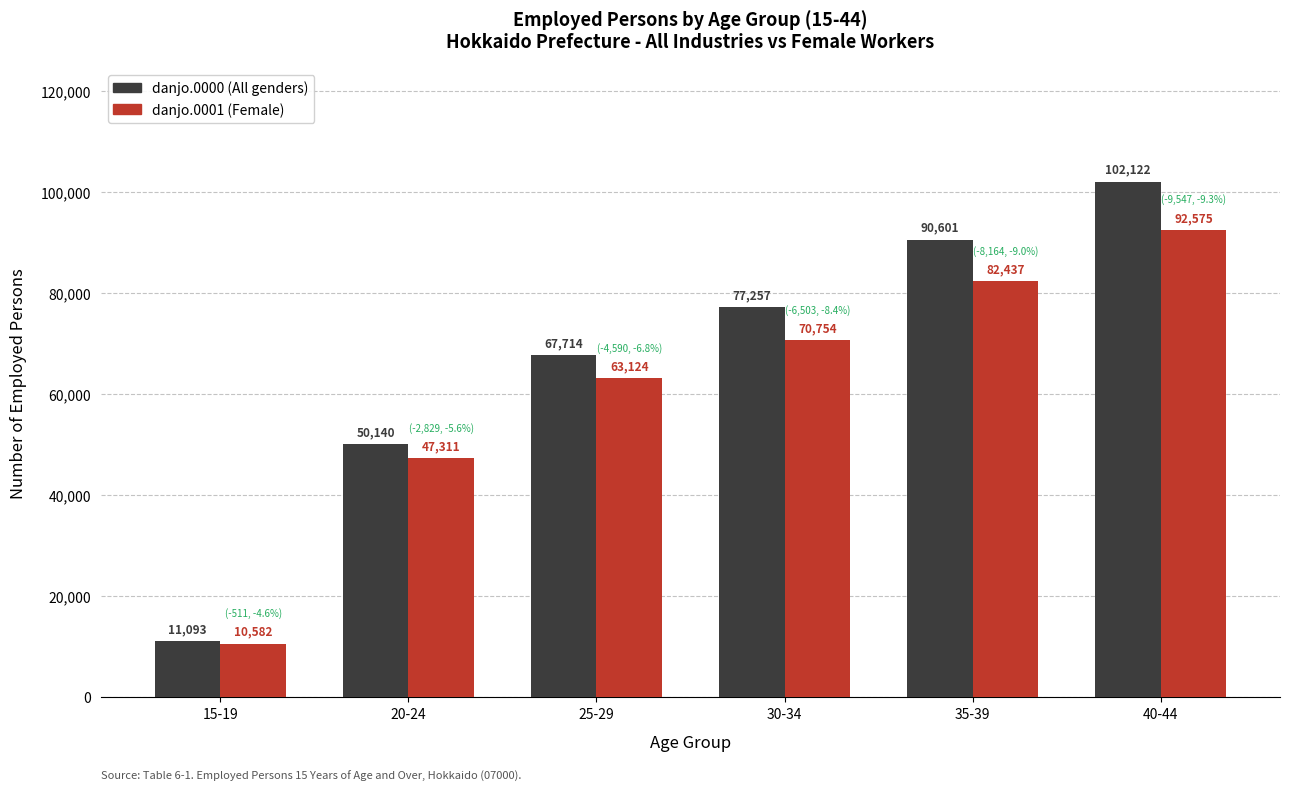

At 30-34, list the series in order from smallest to largest.

danjo.0001 (Female), danjo.0000 (All genders)